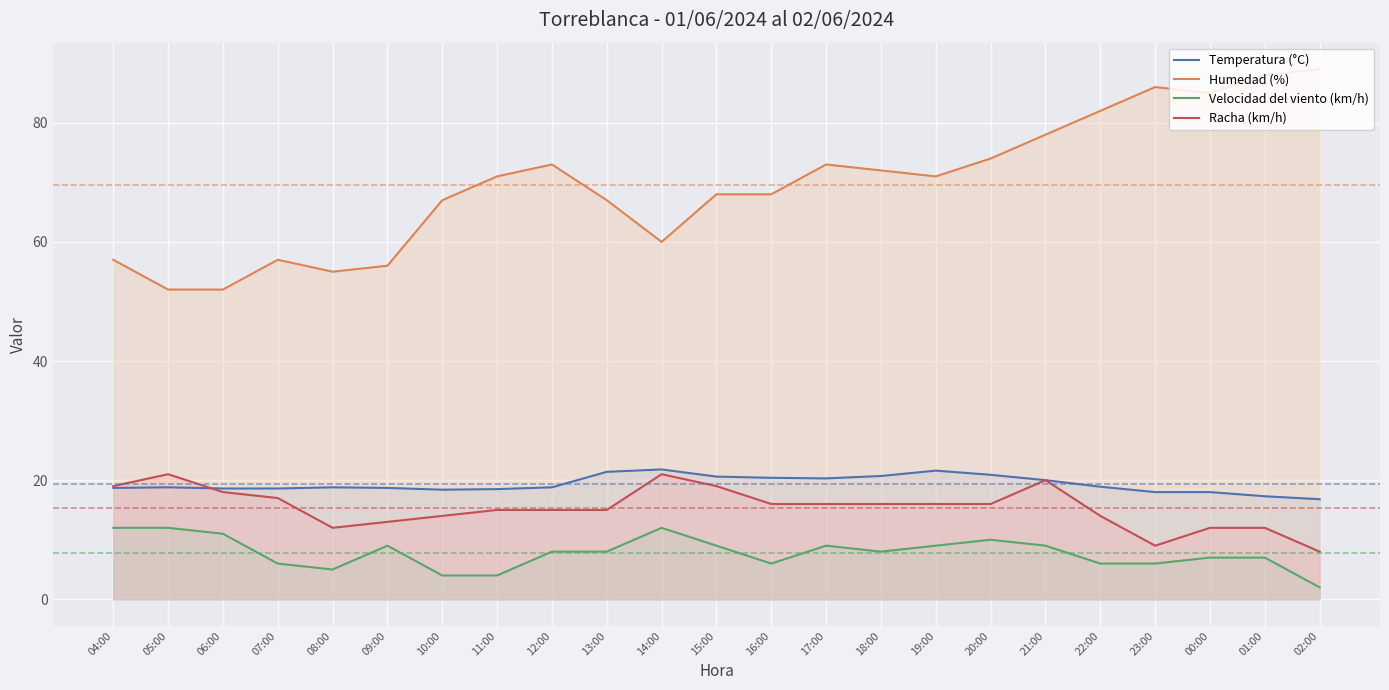

What are all the series names shown in the legend?

Temperatura (°C), Humedad (%), Velocidad del viento (km/h), Racha (km/h)